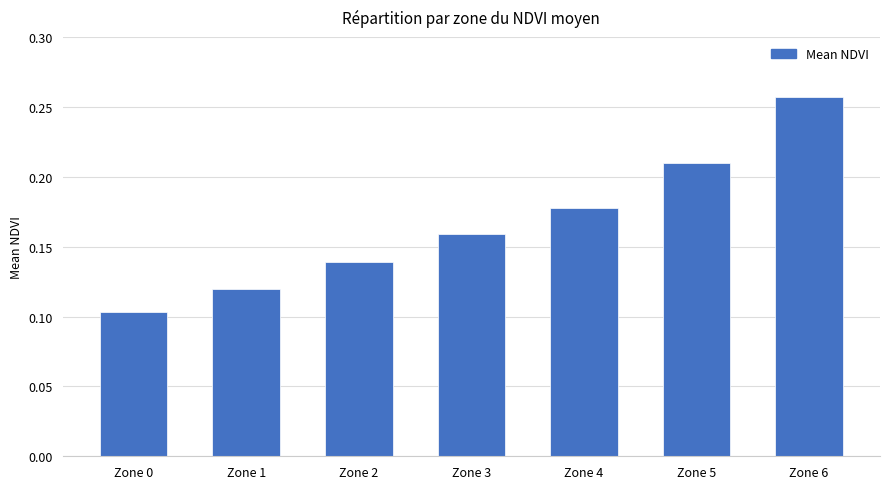

Count the values in the range 0 to 1.

7